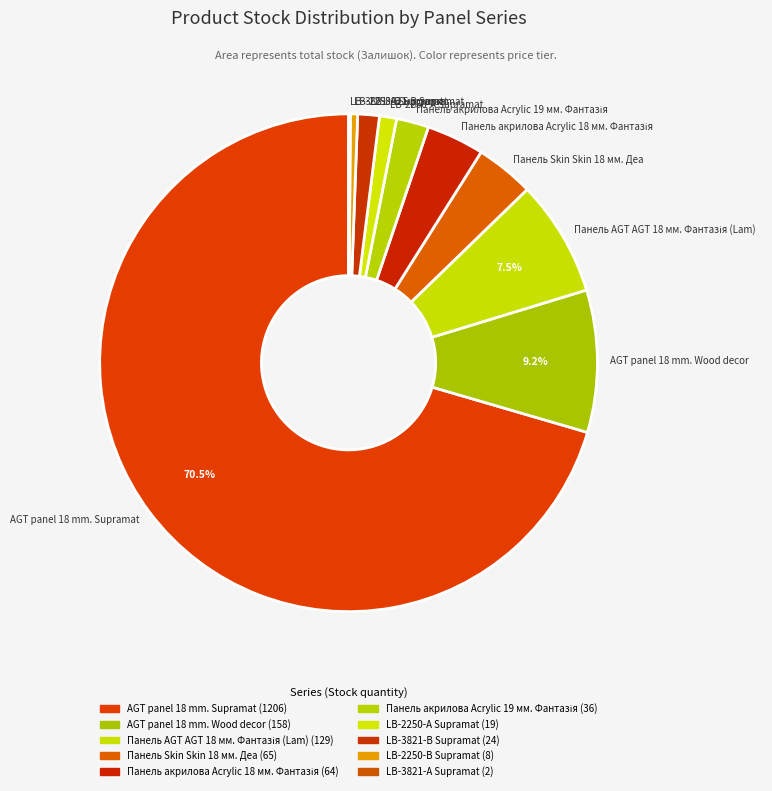

Is the sum of Панель Skin Skin 18 мм. Деа and LB-2250-В Supramat greater than half?

No